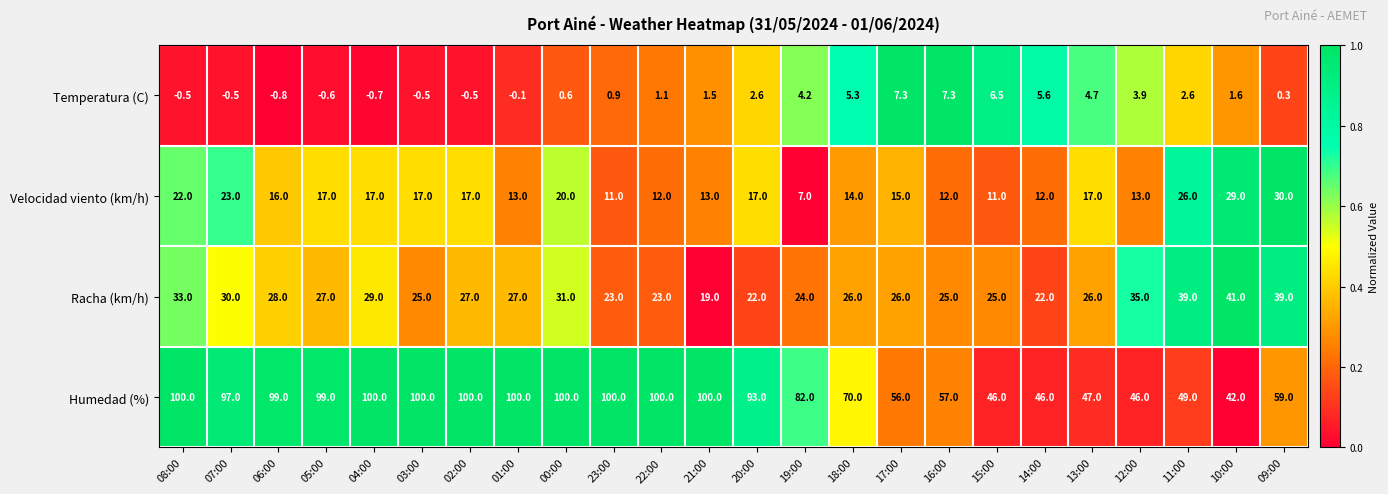

What is the sum of all Racha (km/h) values?

672.0